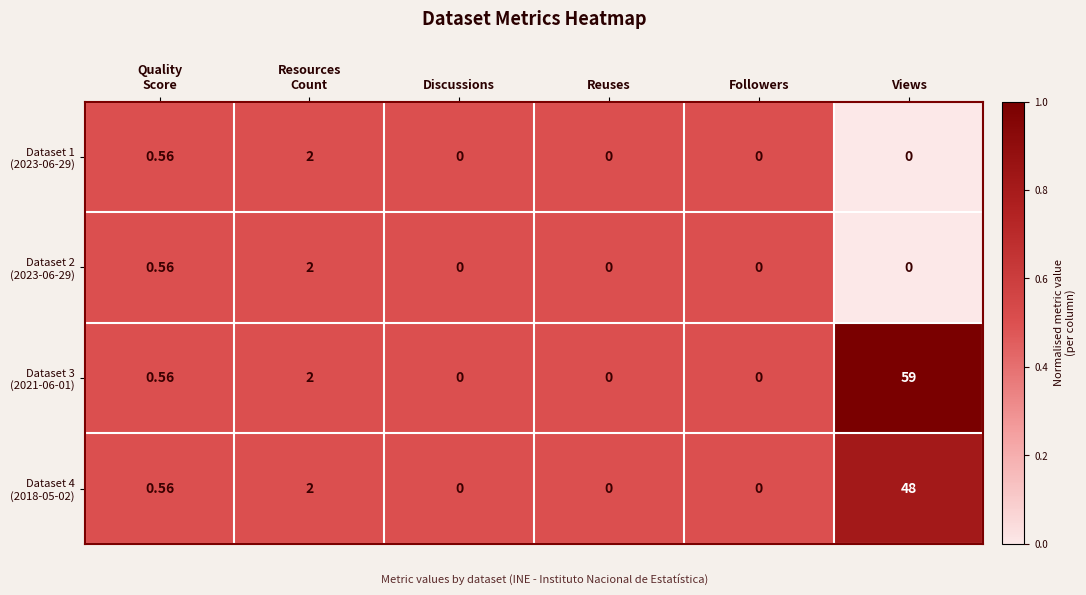

At which category is the sum across all series the highest?

Views